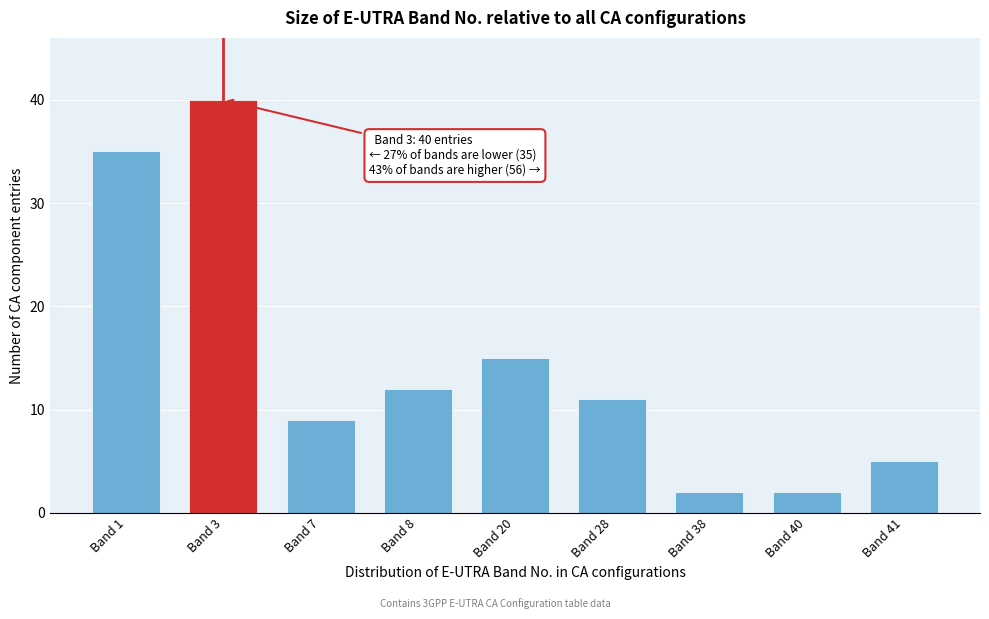

Reading right to left, what are all the values shown in this chart?

5	2	2	11	15	12	9	40	35